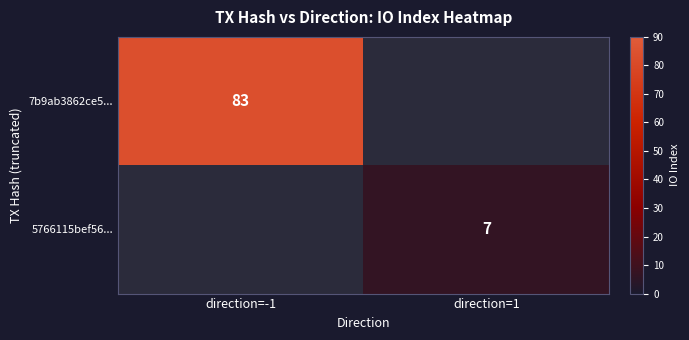

Is it true that 7b9ab3862ce5... equals 83 at direction=-1?

True